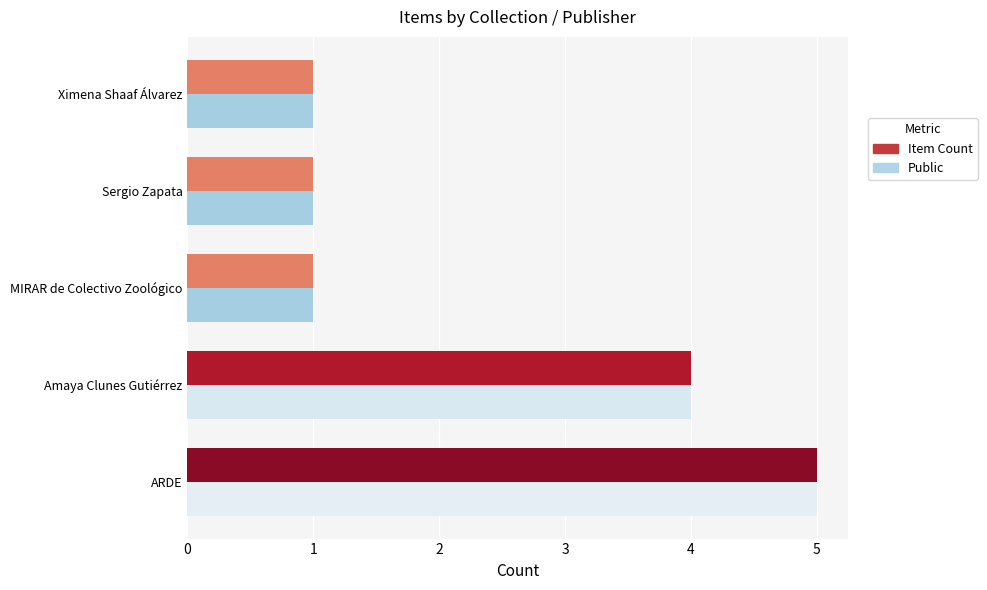

At which category is the sum across all series the highest?

ARDE